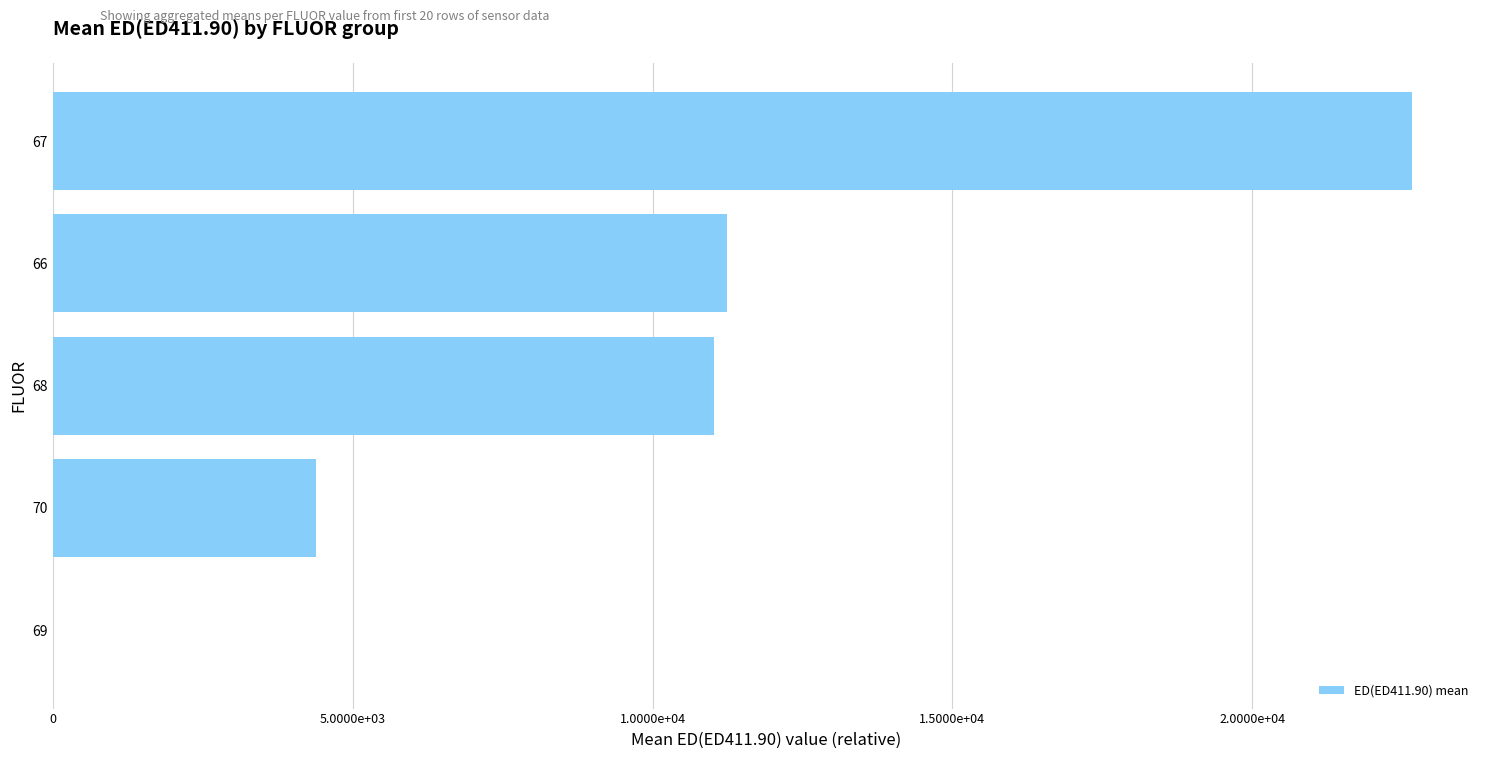

Does the chart contain any negative values?

No